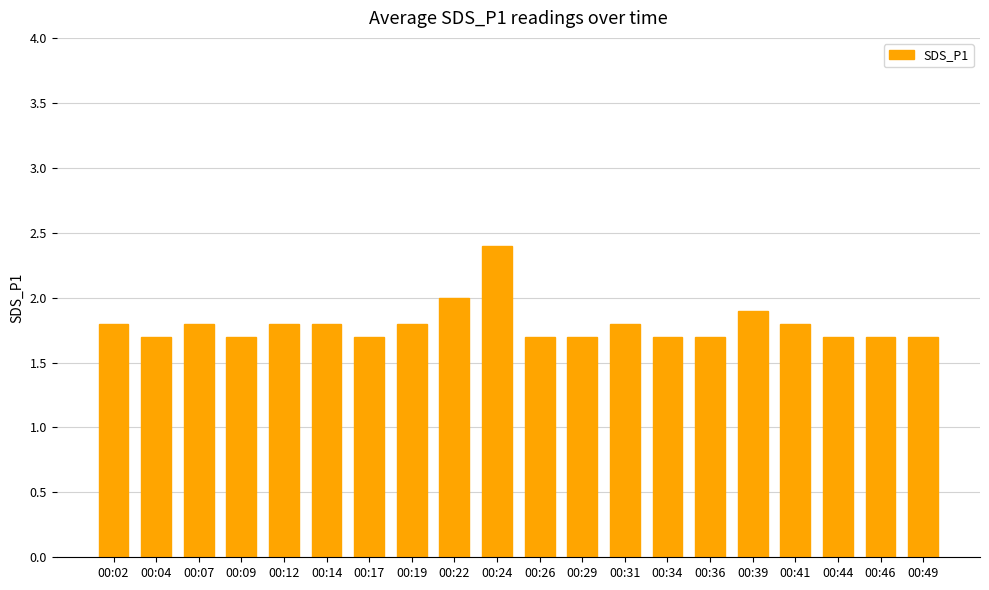

Are the bars horizontal?

No